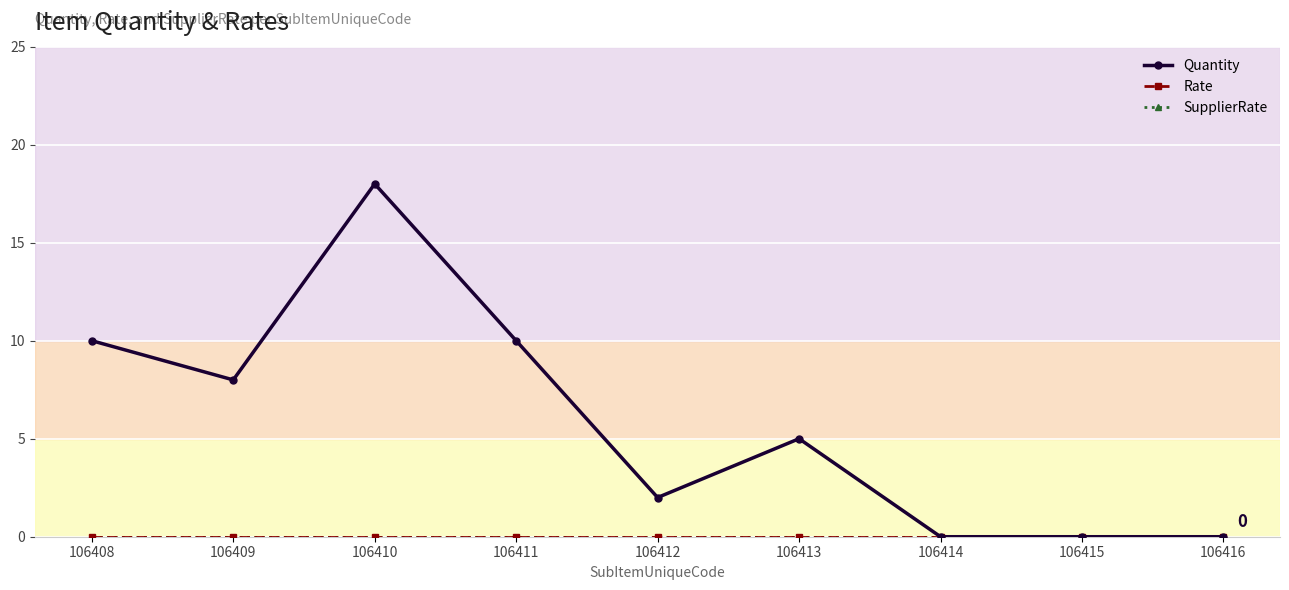

Does the chart have visible grid lines?

Yes